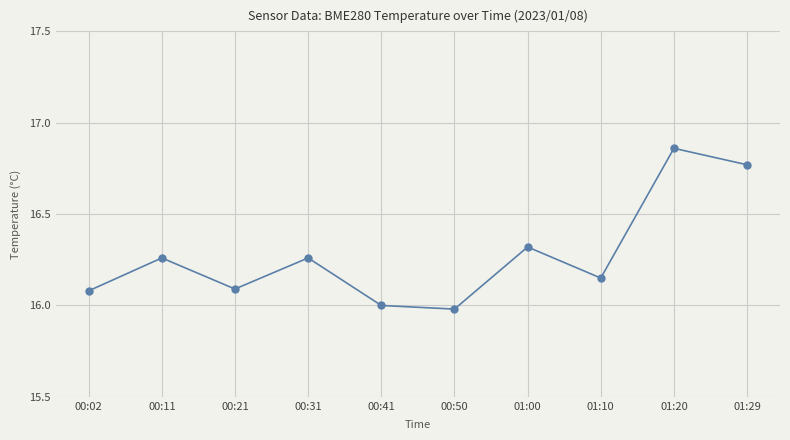

What position from the right is 00:02?

10